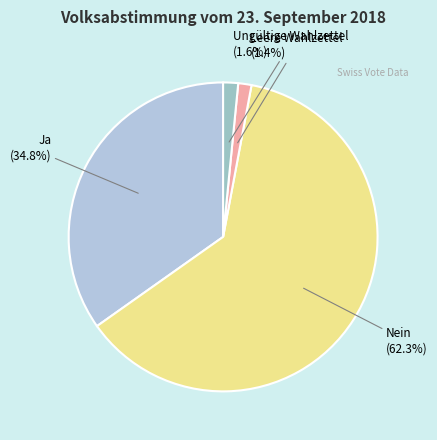

What portion of the pie excludes Leere Wahlzettel?

98.6%